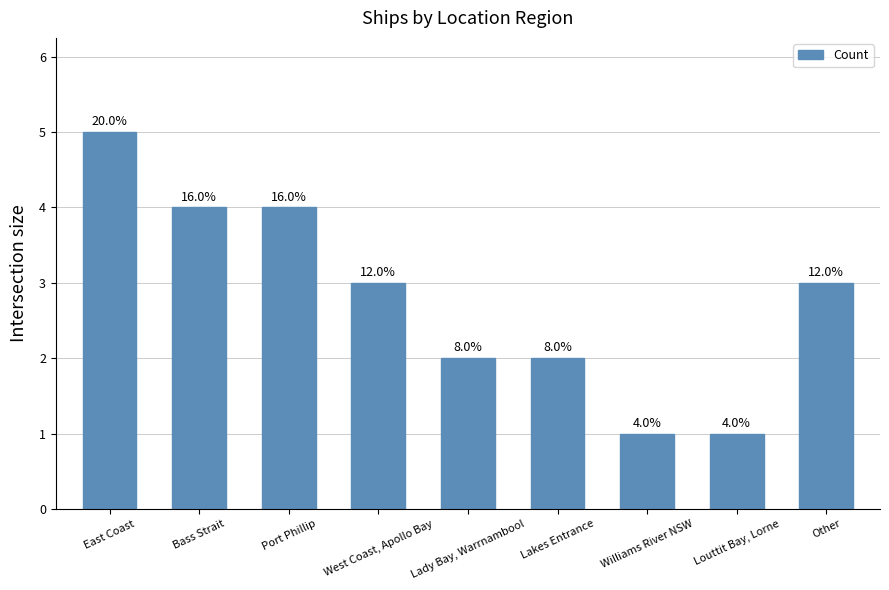

List the labels in order of value, smallest first.

Williams River NSW, Louttit Bay, Lorne, Lady Bay, Warrnambool, Lakes Entrance, West Coast, Apollo Bay, Other, Bass Strait, Port Phillip, East Coast